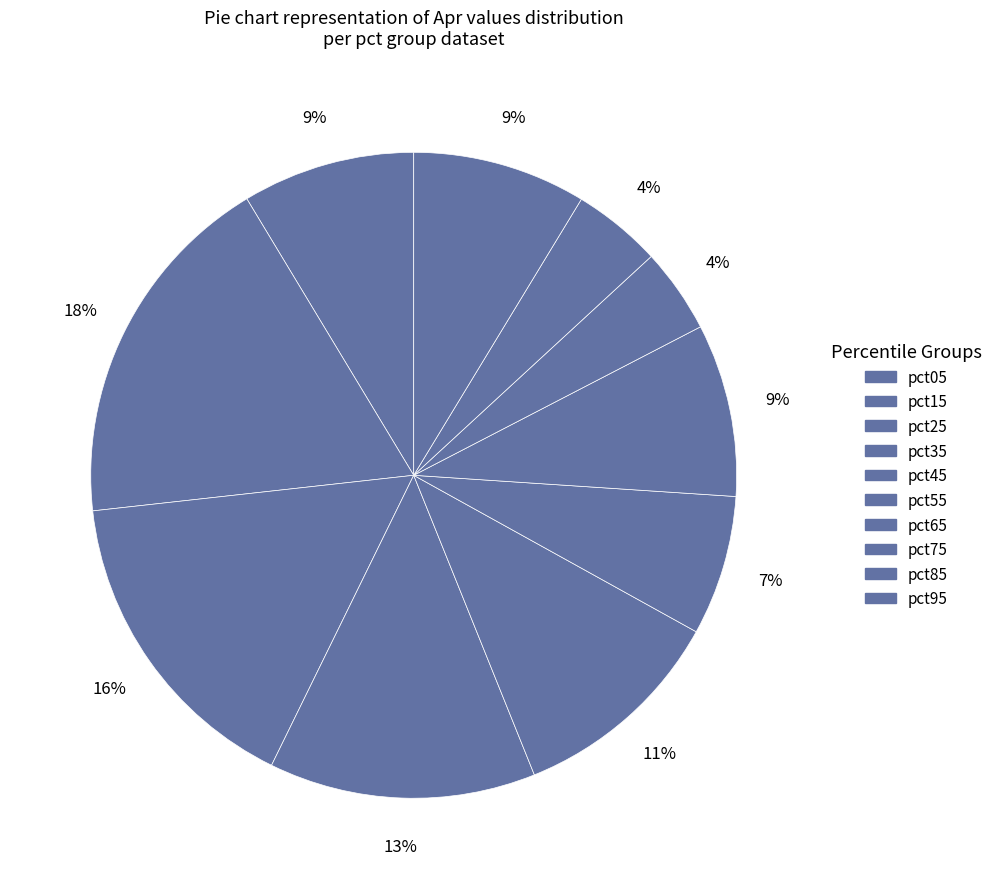

To the nearest percent, what is the difference between the largest and smallest slice percentages?

14%